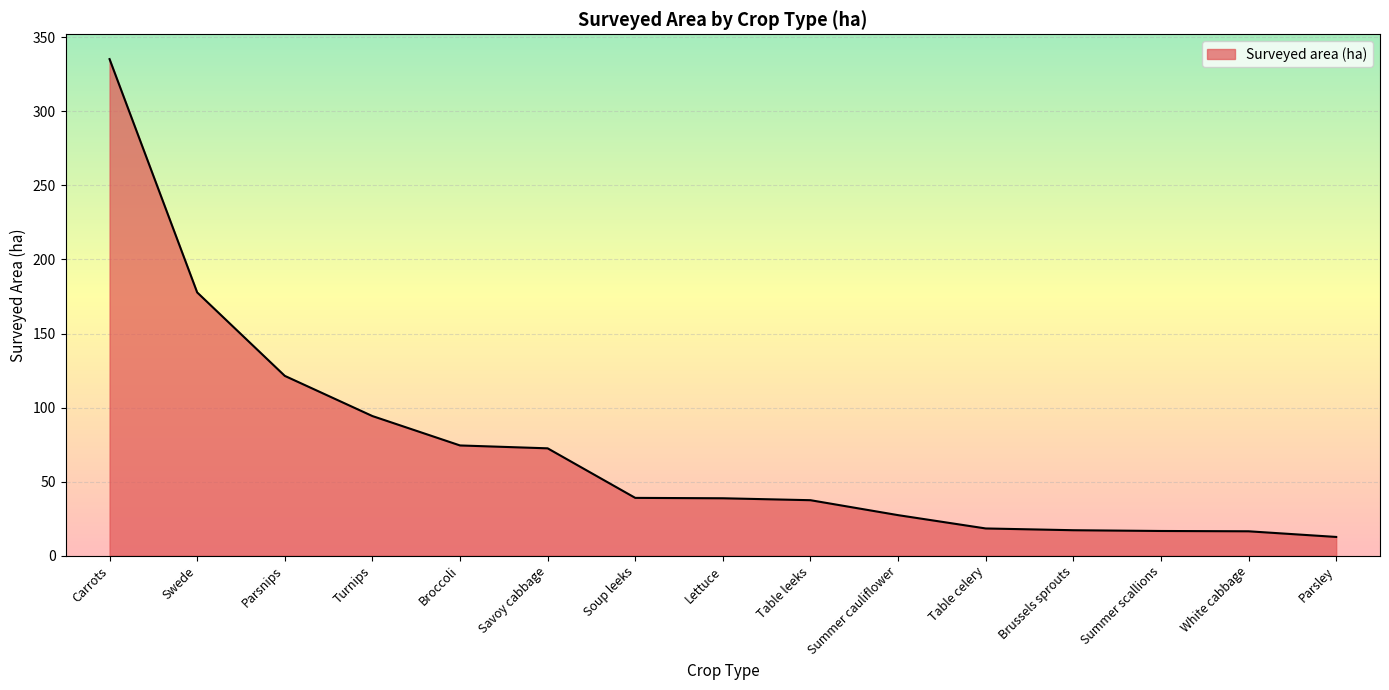

Is it true that the value at Parsnips is 121.4?

True